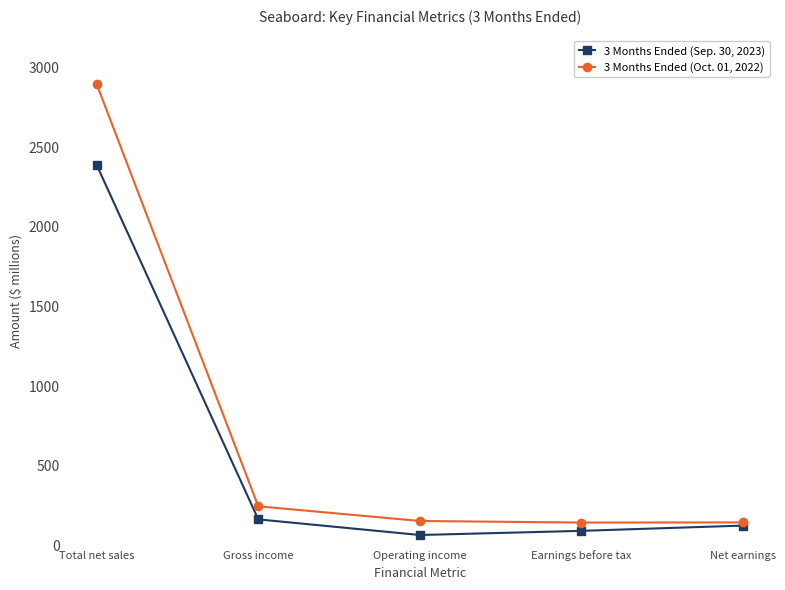

At which category is the sum across all series the highest?

Total net sales